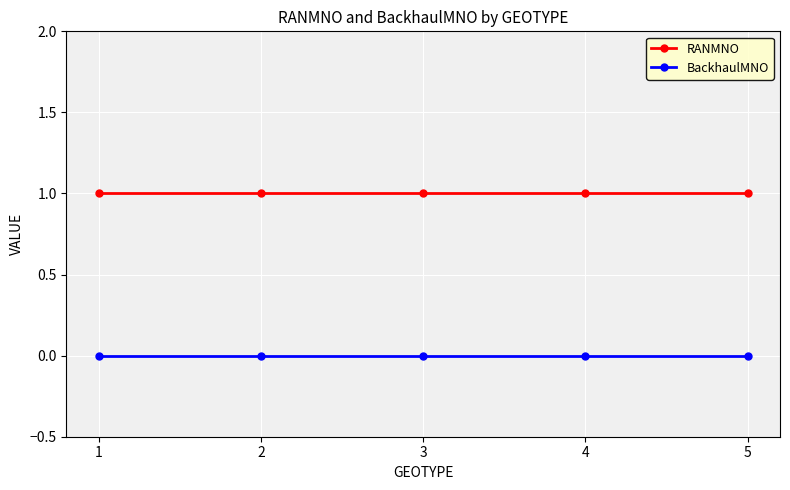

True or false: RANMNO and BackhaulMNO intersect in this chart.

False